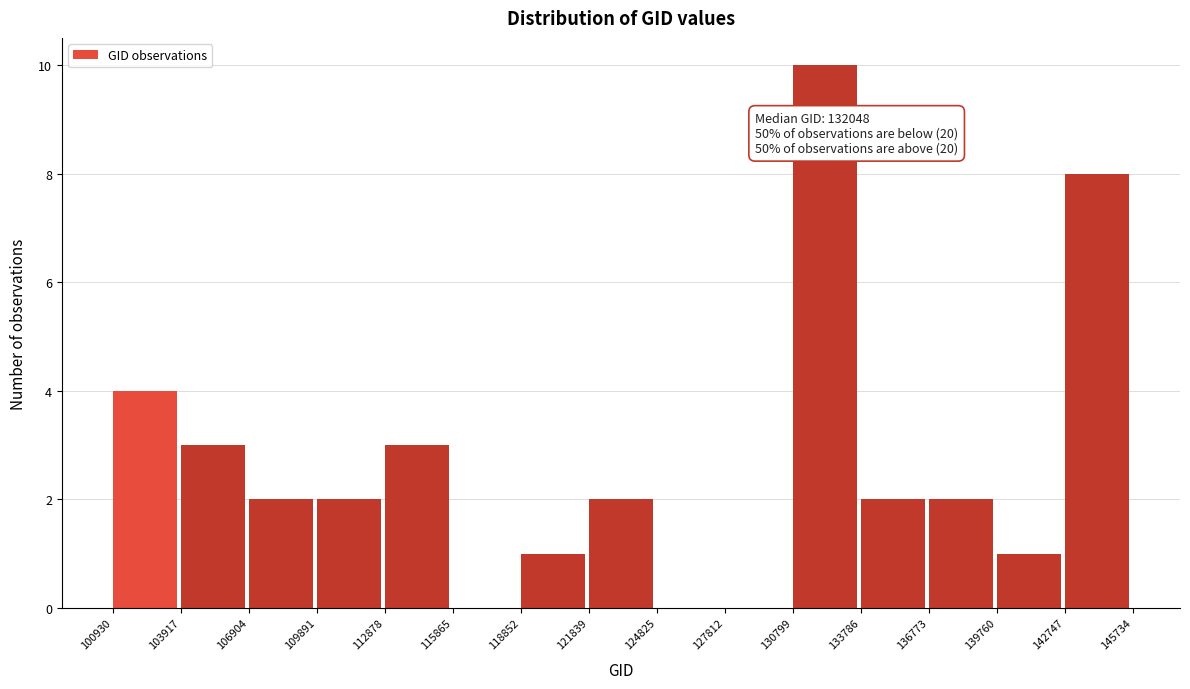

Which range on the x-axis has the tallest bar?

130799 to 133786